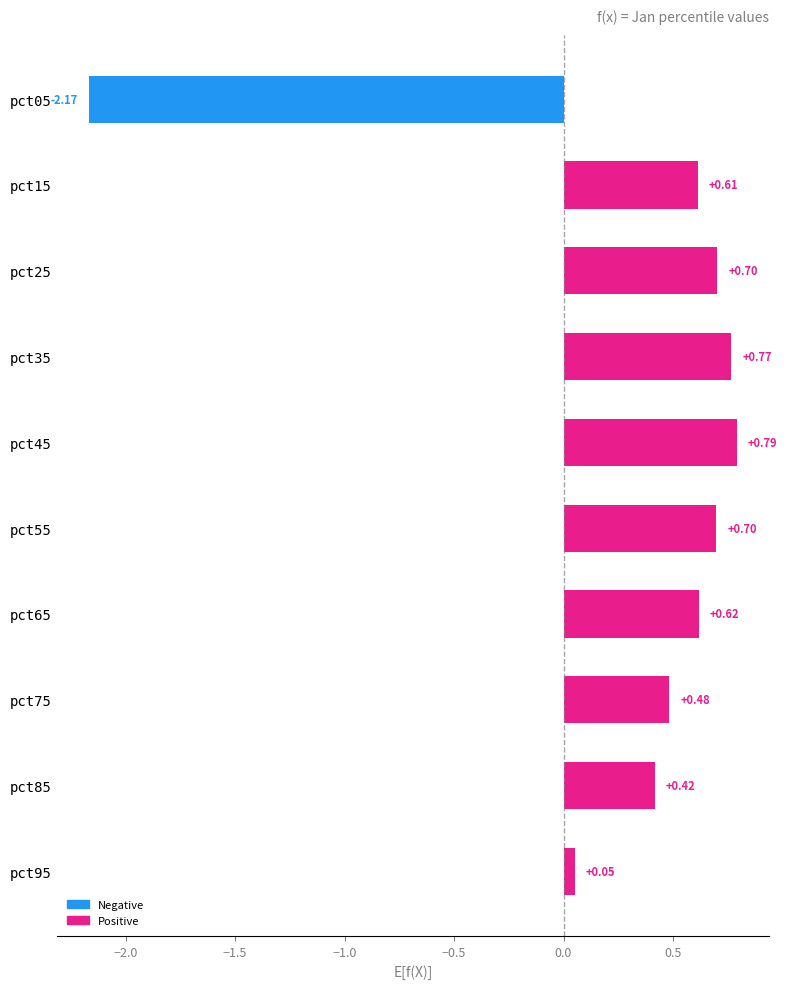

What is the change in value from pct15 to pct95?

-0.6